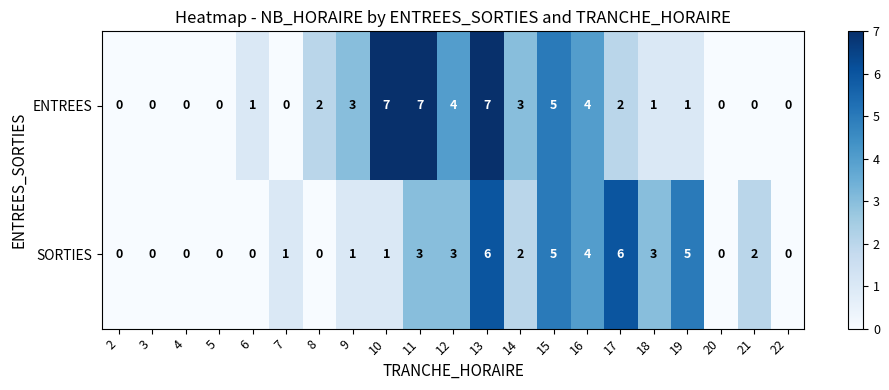

At which category is the sum across all series the highest?

13